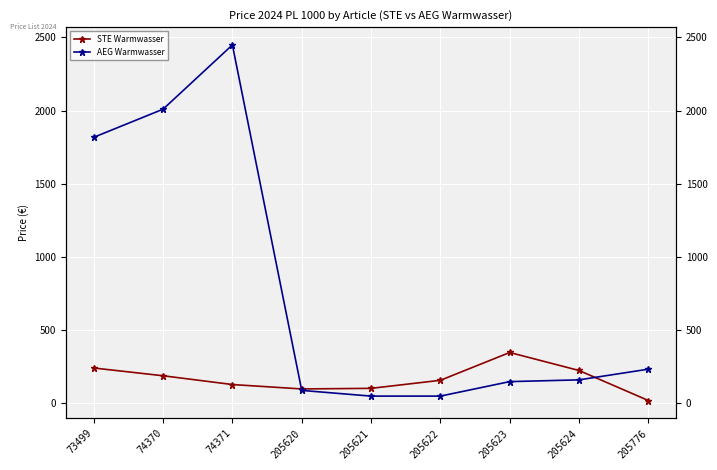

The AEG Warmwasser series shows 227 at 205623. True or false?

False